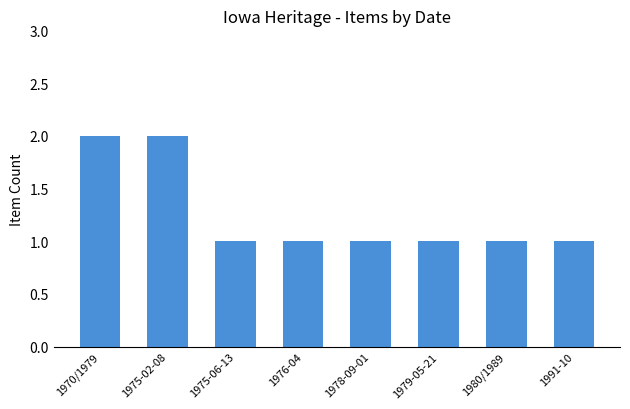

The value at 1980/1989 is 1. True or false?

True